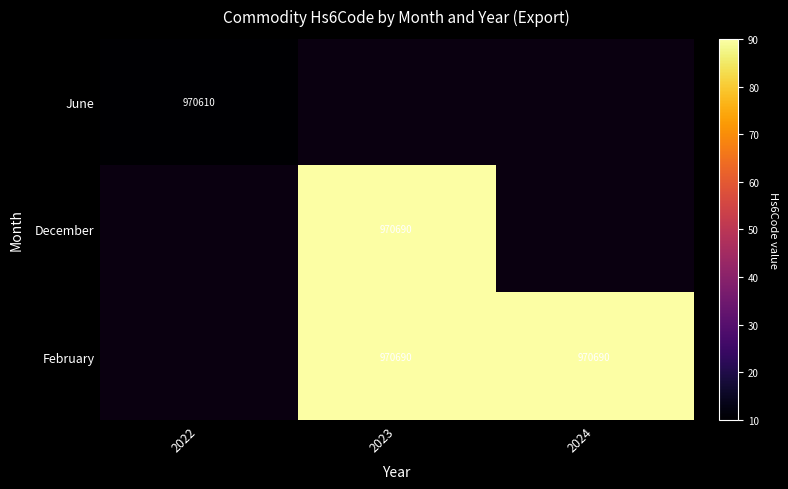

Is it true that February equals 299667 at 2023?

False